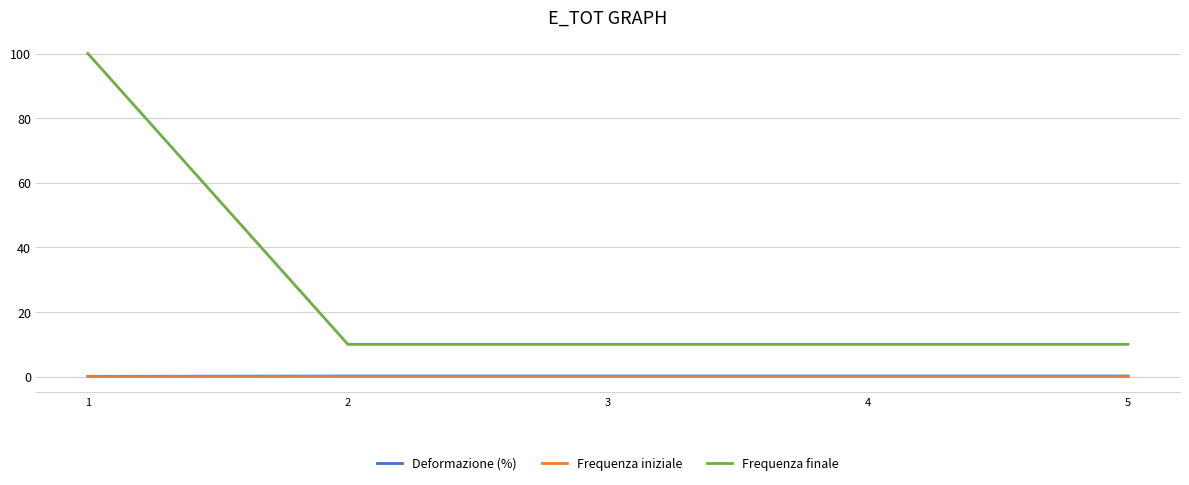

Which series has the largest total across all categories?

Frequenza finale